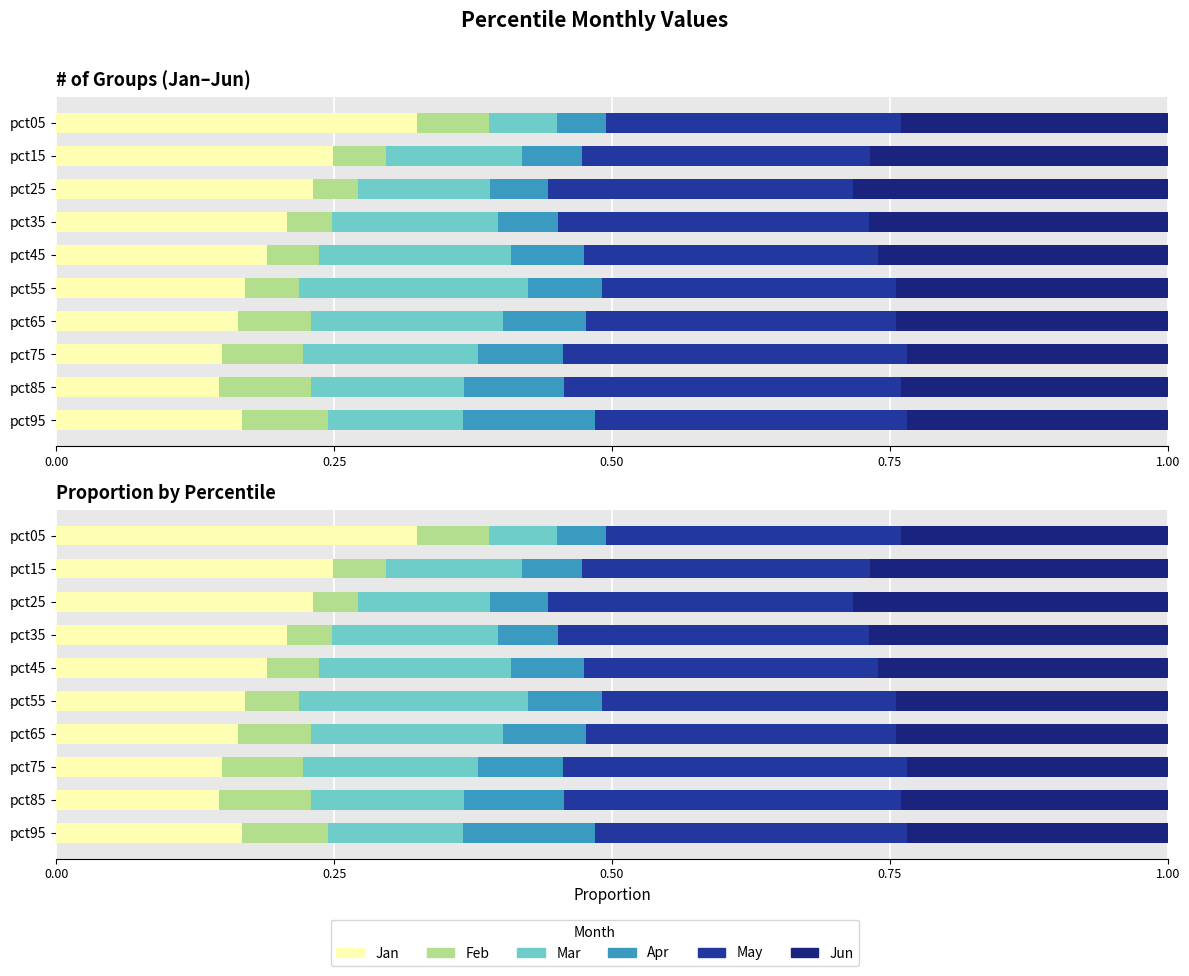

What are all the series names shown in the legend?

Jan, Feb, Mar, Apr, May, Jun